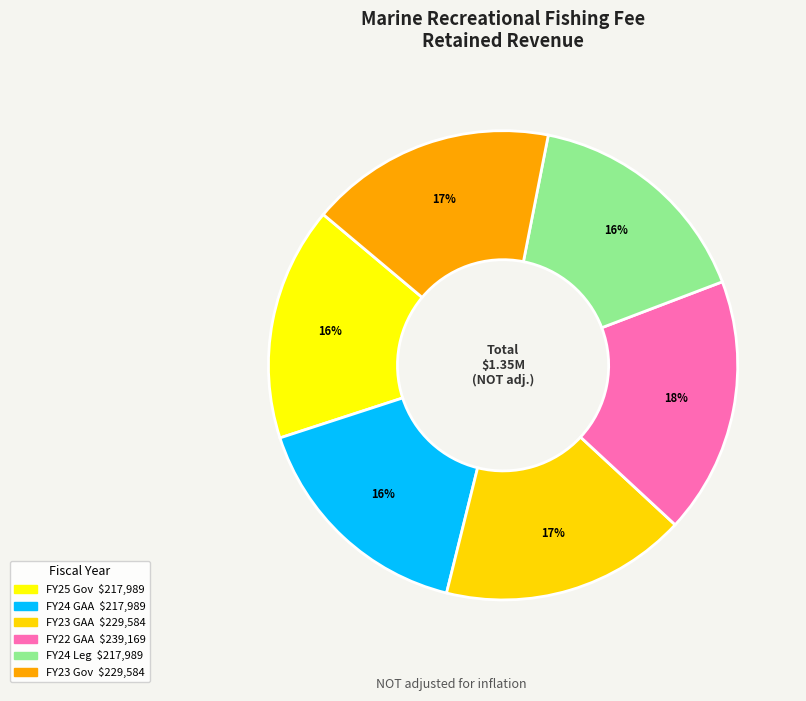

How many slices are in this pie chart?

6